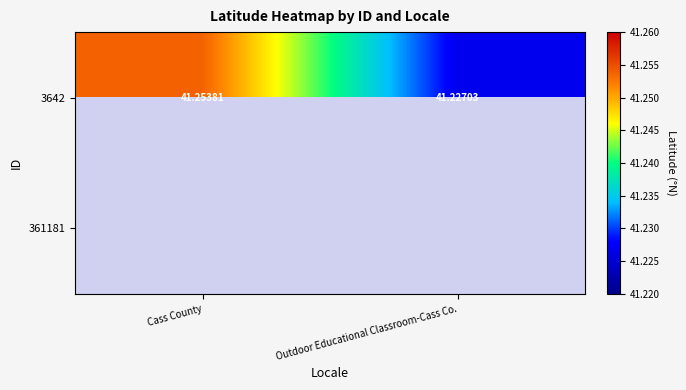

Where is 3642 nearest to the value 41?

Outdoor Educational Classroom-Cass Co.